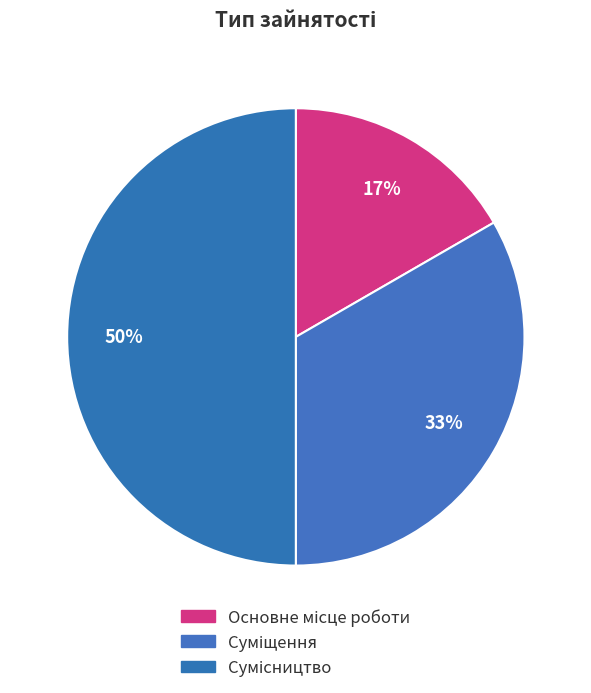

How many segments does this pie chart have?

3